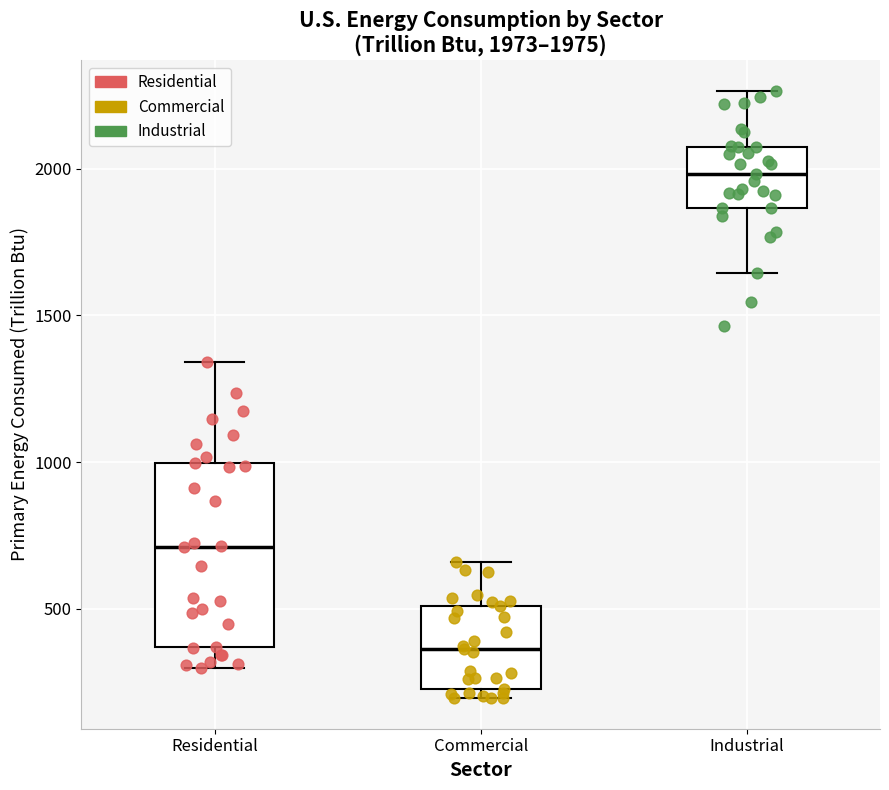

Comparing the boxes themselves (not the whiskers), which one is the tallest?

Residential